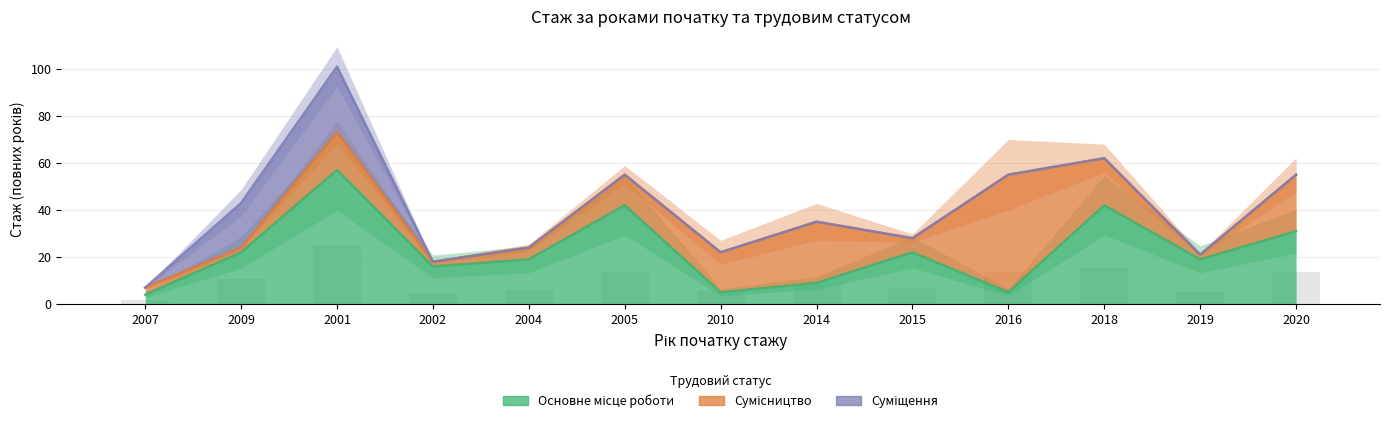

What is the total value across all series at 2010?

22